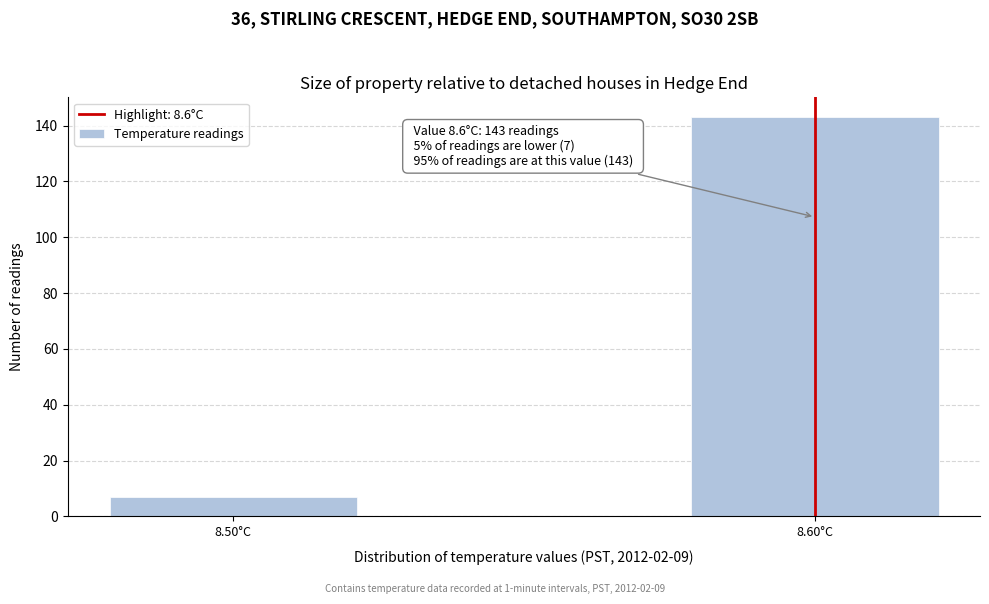

Reading right to left, list all the values displayed in this chart.

8.60°C=143	8.50°C=7